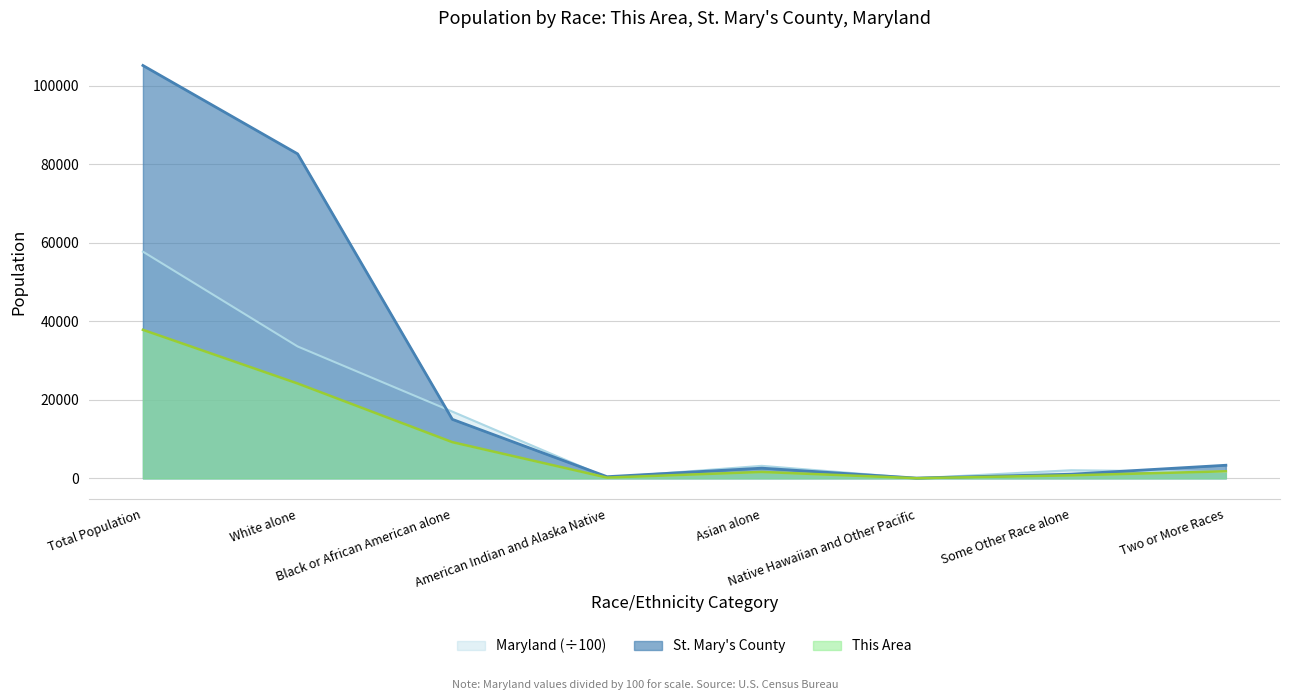

True or false: This Area has a value of 31663.4 at White alone.

False